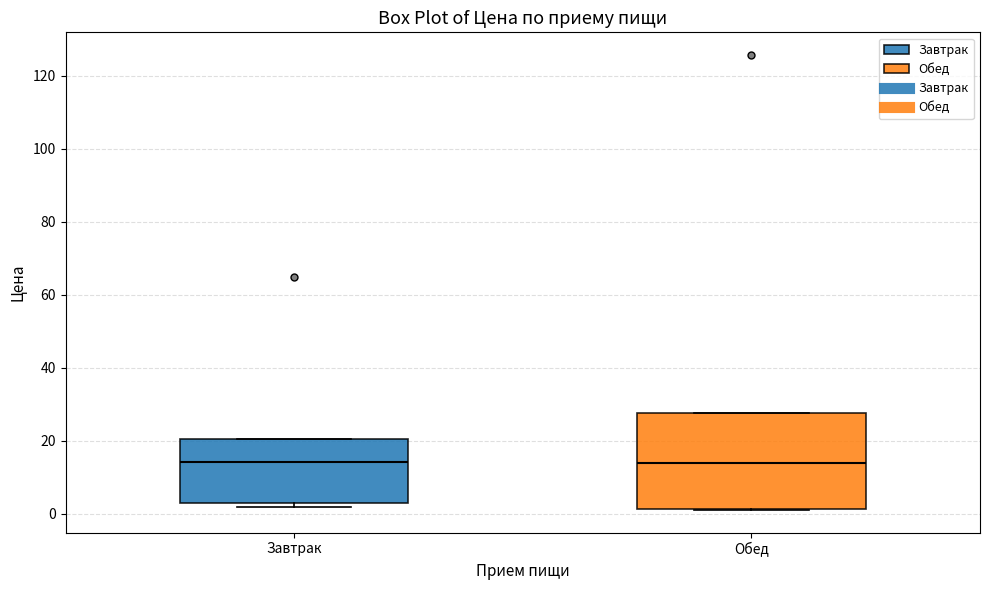

Comparing the boxes themselves (not the whiskers), which one is the tallest?

Обед